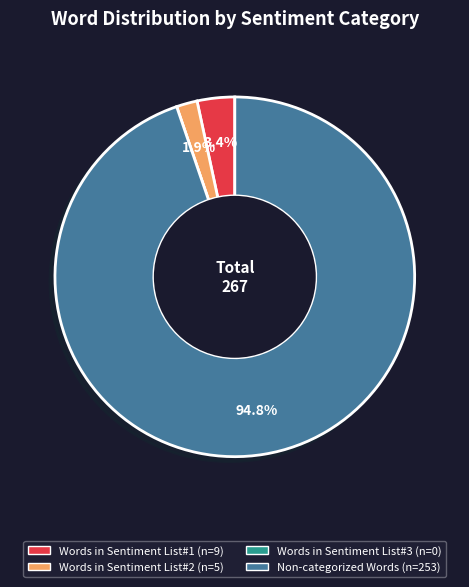

To the nearest percent, what is the difference between the largest and smallest slice percentages?

95%